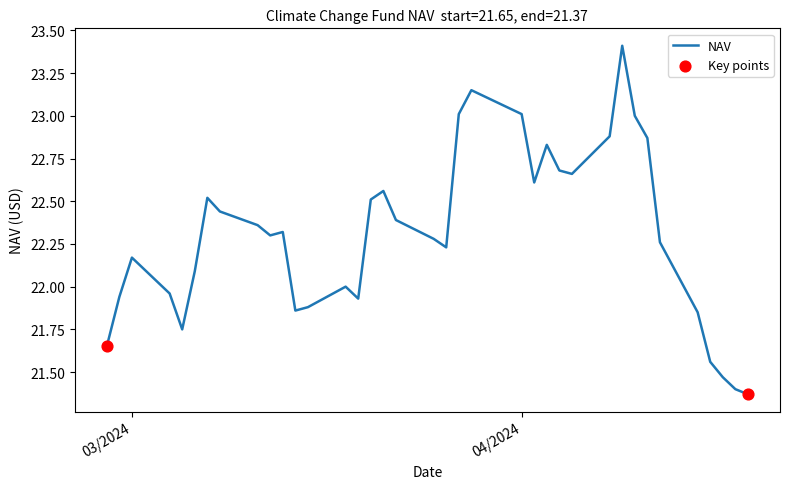

What is the maximum value shown in the chart?

23.4